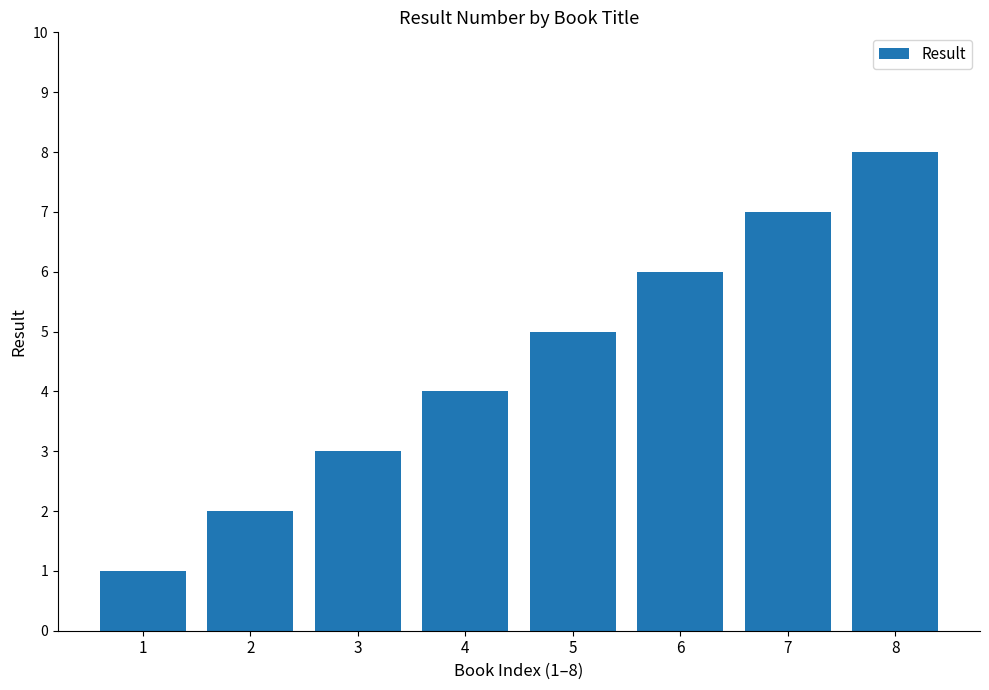

What value does the data have at 7?

7